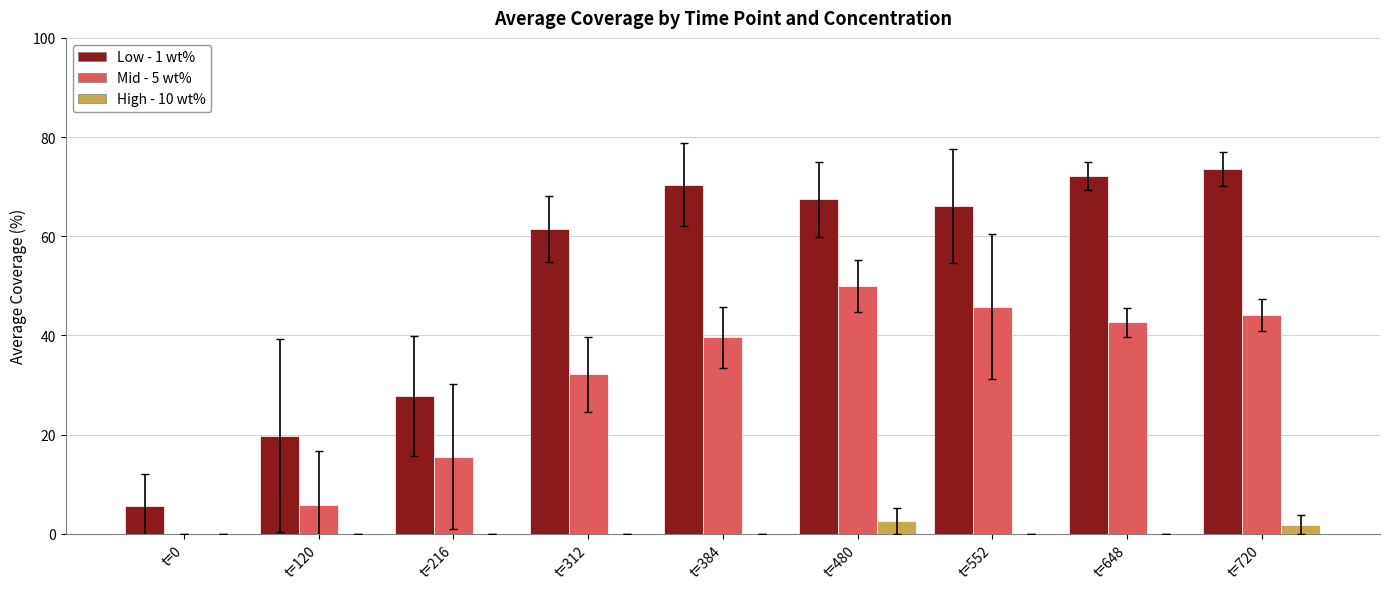

Which series has the widest spread of values?

Low - 1 wt%